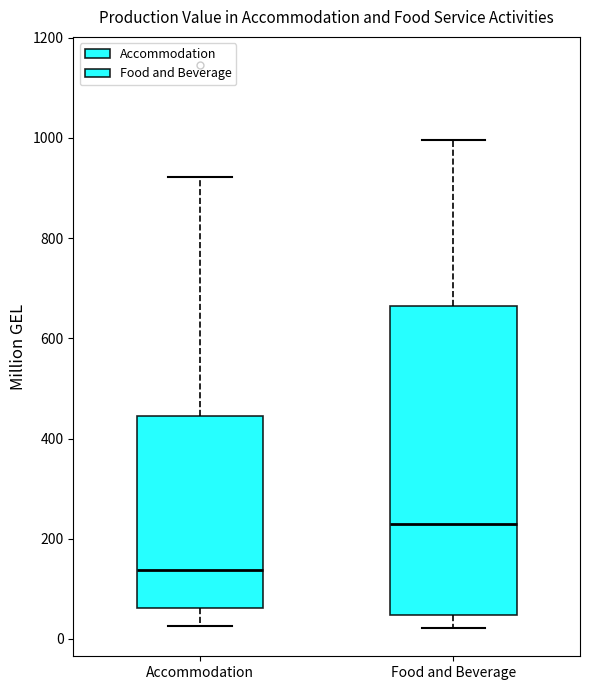

Which box's median line is the highest?

Food and Beverage